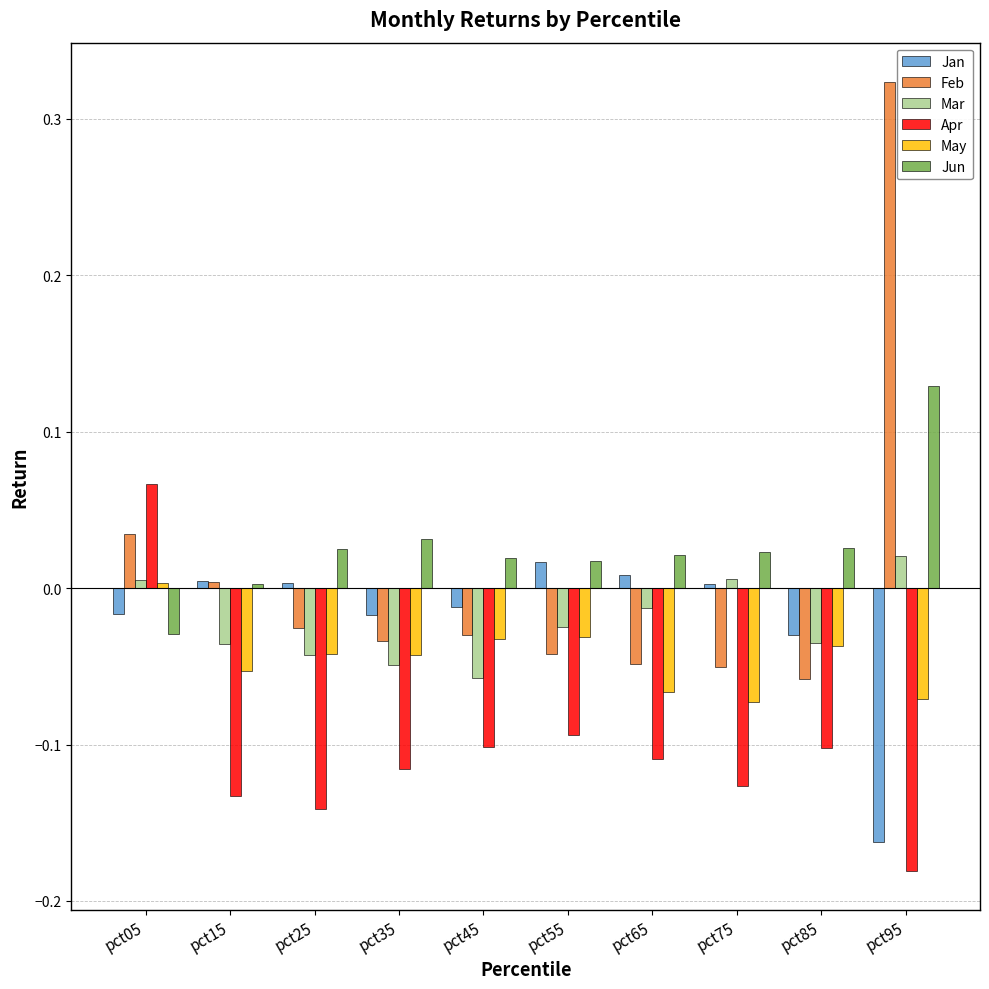

How many bars are there in each group?

6